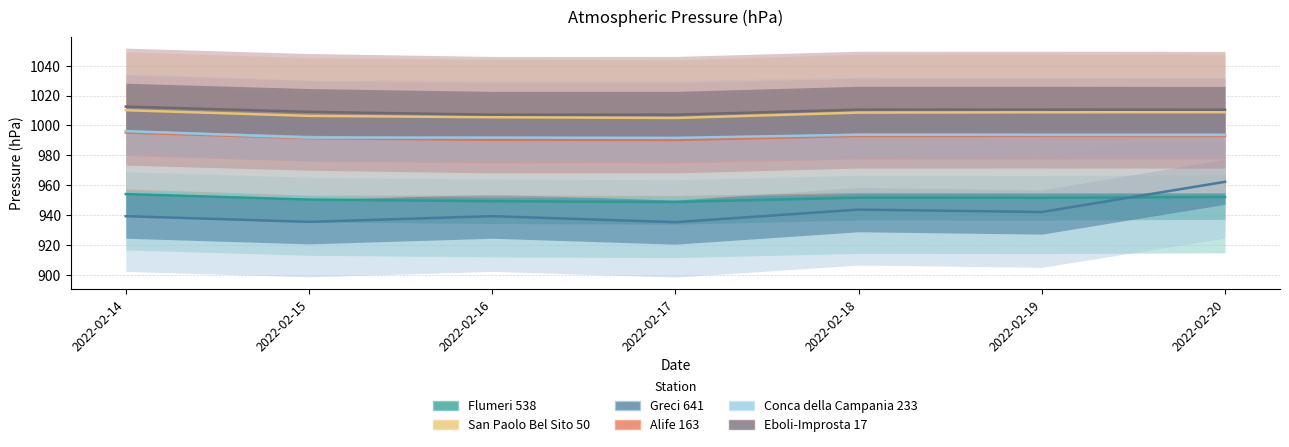

True or false: Greci 641 and Eboli-Improsta 17 cross at least once.

False